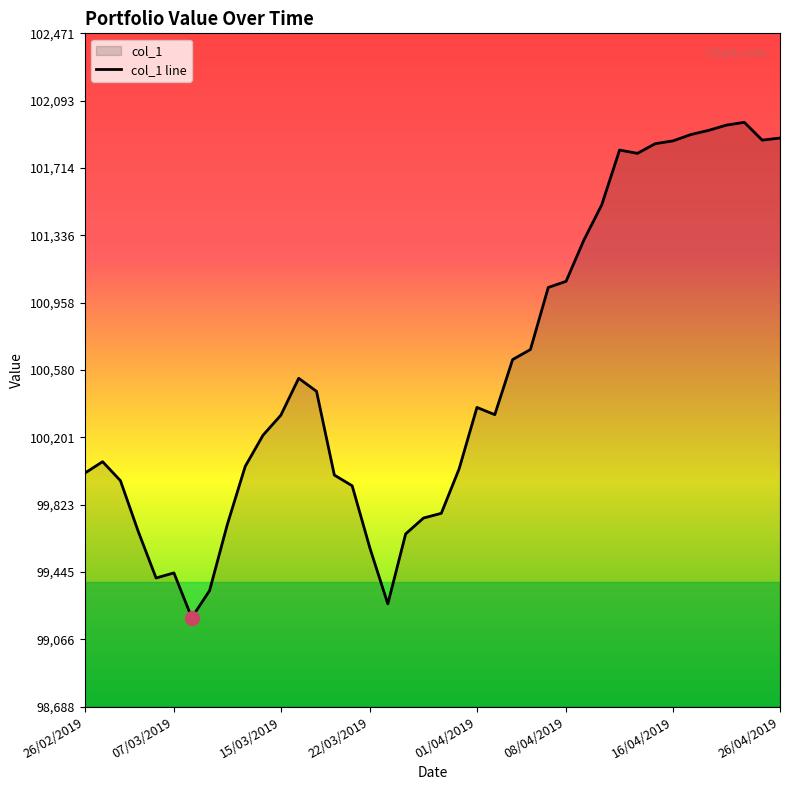

How many values are below 100328?

20